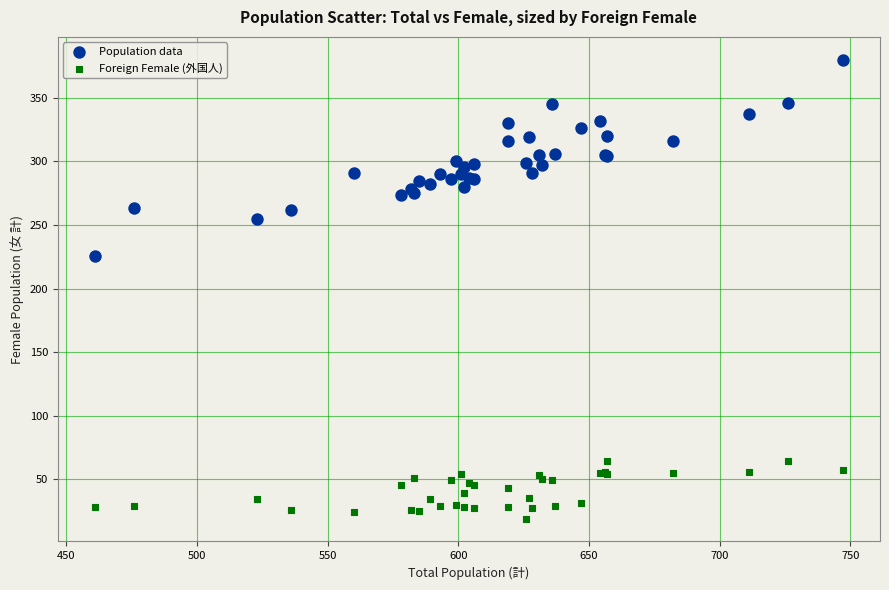

Which series contains the highest Y value?

Population data